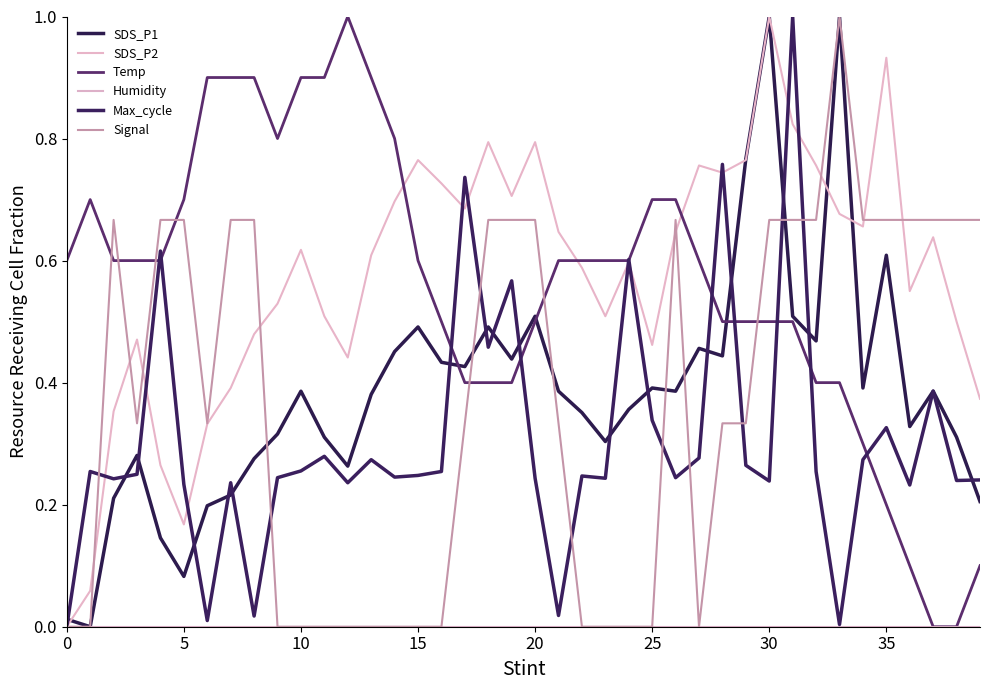

How many lines are shown in the chart?

6